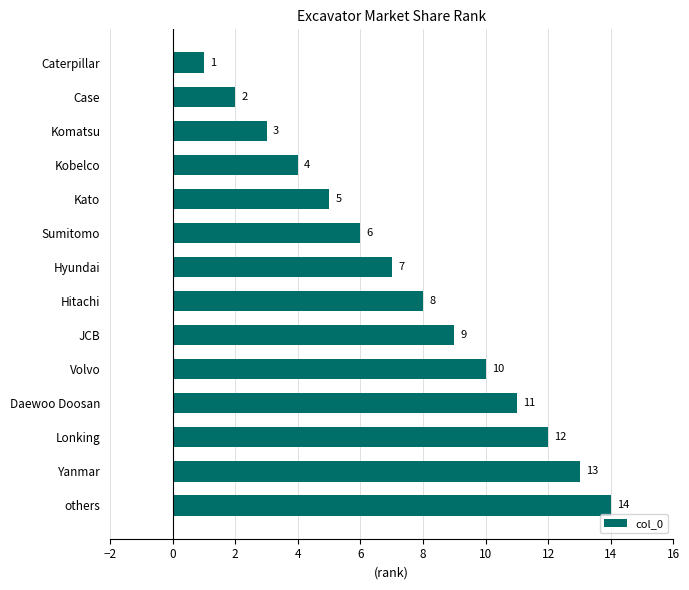

Between Kobelco and others, which is larger?

others